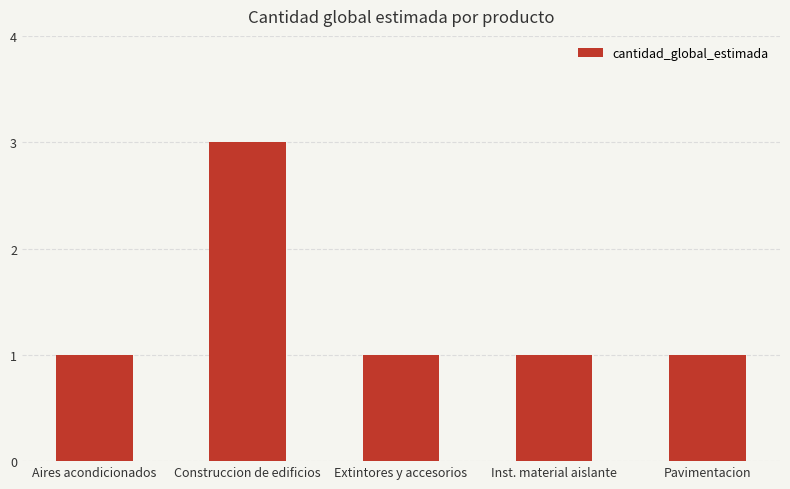

What position from the left is Extintores y accesorios?

3